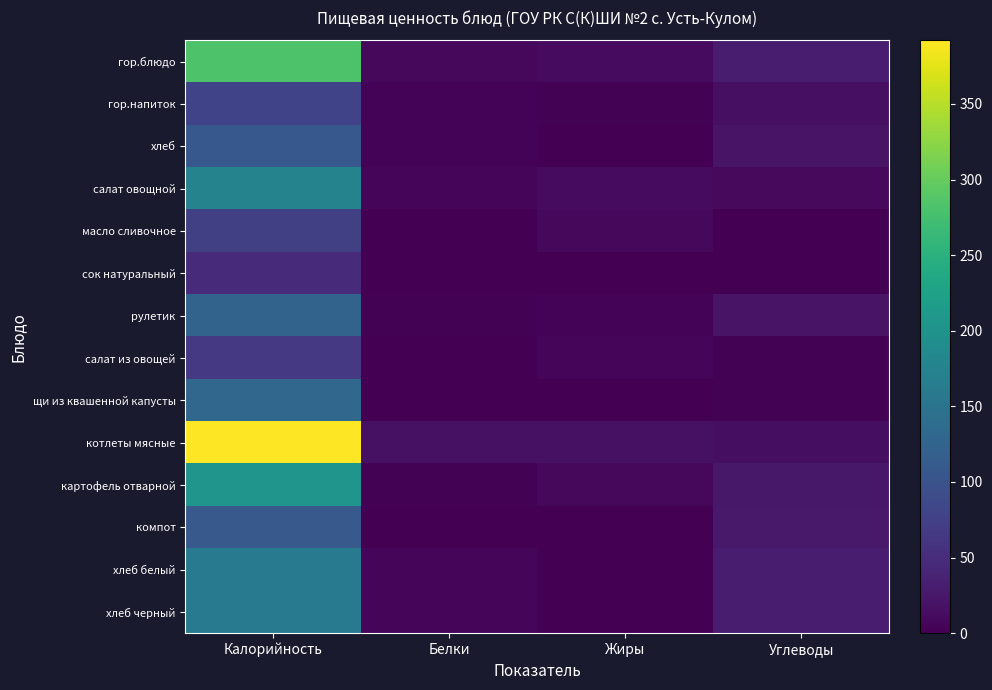

Rank the series at Калорийность from lowest to highest value.

сок натуральный, салат из овощей, масло сливочное, гор.напиток, хлеб, компот, рулетик, щи из квашенной капусты, хлеб черный, хлеб белый, салат овощной, картофель отварной, гор.блюдо, котлеты мясные